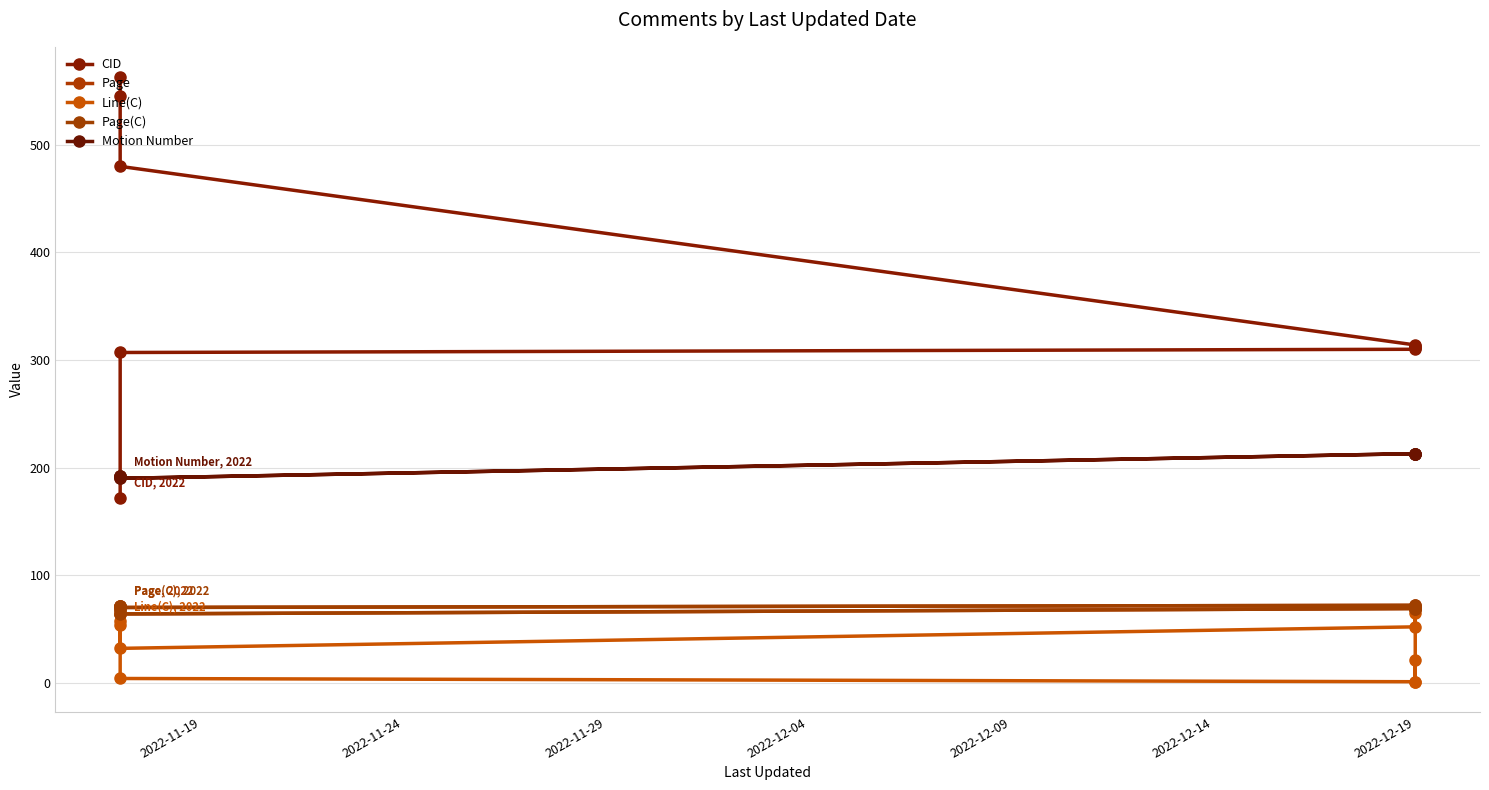

Reading left to right, extract all data points from this chart.

CID: 172	307	310	311	312	313	314	480	545	563
Page: 71	64	69	69	70	70	72	70	68	71
Line(C): 57	32	52	65	1	21	1	4	64	54
Page(C): 71	64	69	69	70	70	72	70	68	71
Motion Number: 192	190	213	213	213	213	213	190	192	192